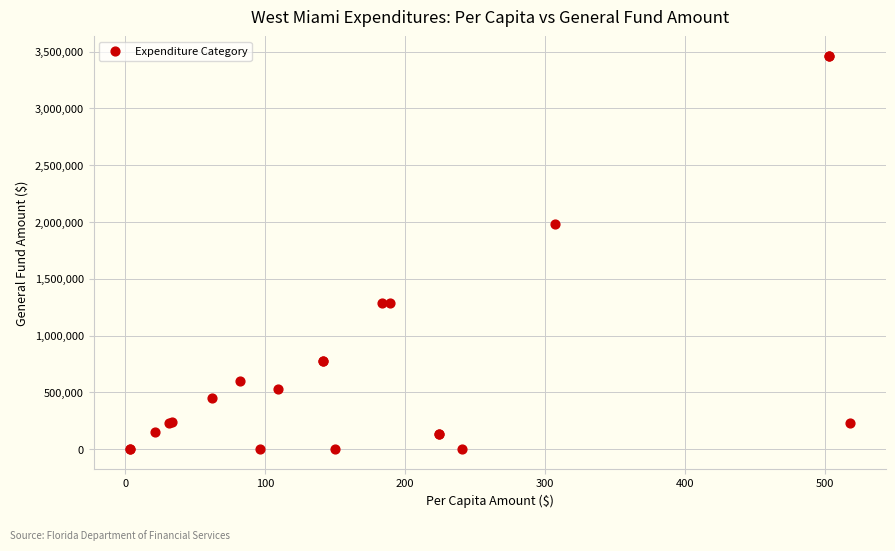

What Y value in the scatter plot is closest to 1730199?

1979912